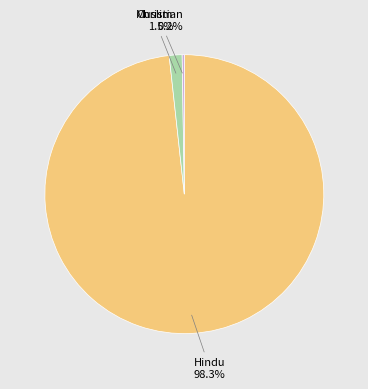

Is there any slice that represents more than half of the pie?

Yes